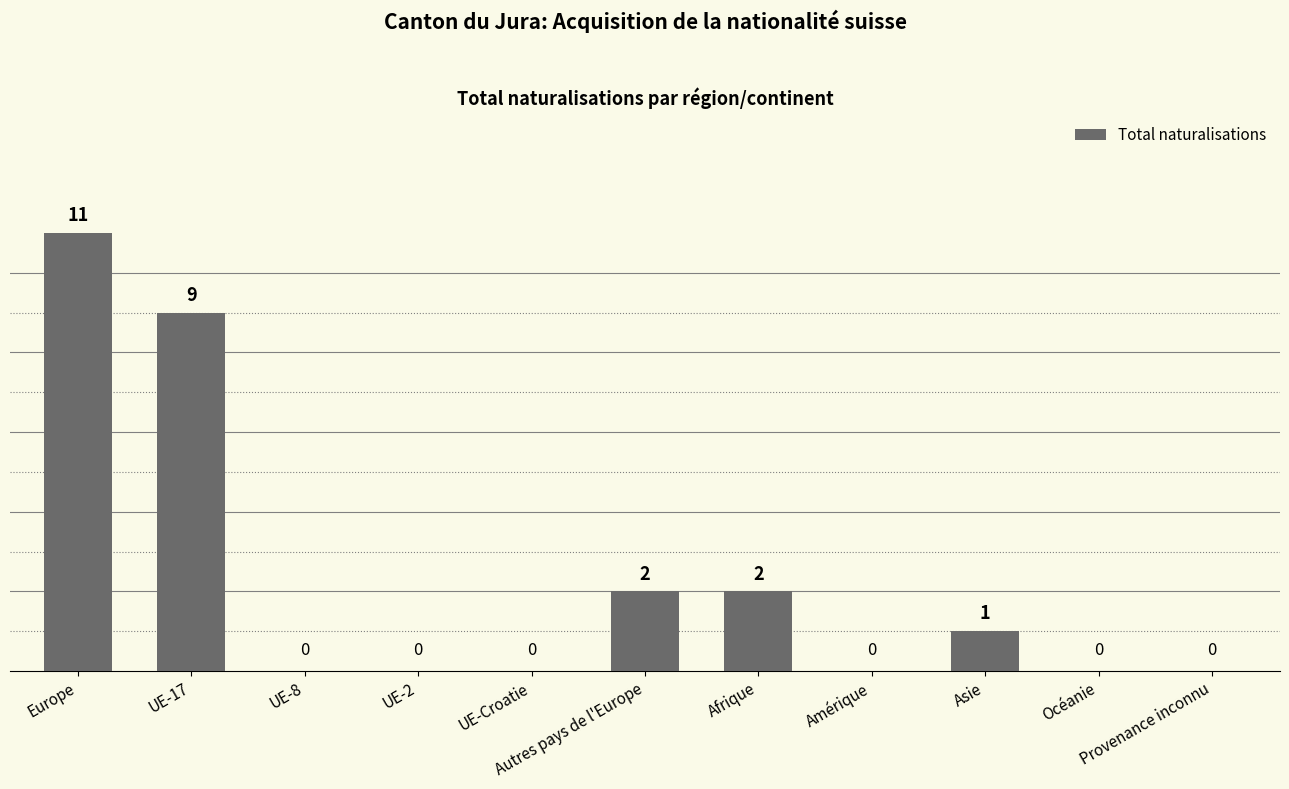

What is the change in value from Europe to Afrique?

-9